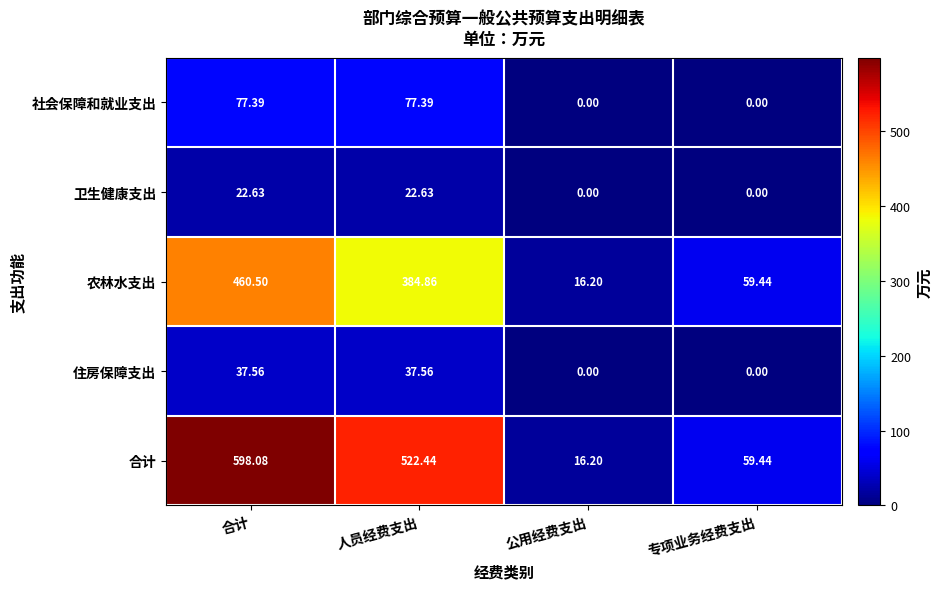

At which label is 合计 closest to 307?

人员经费支出